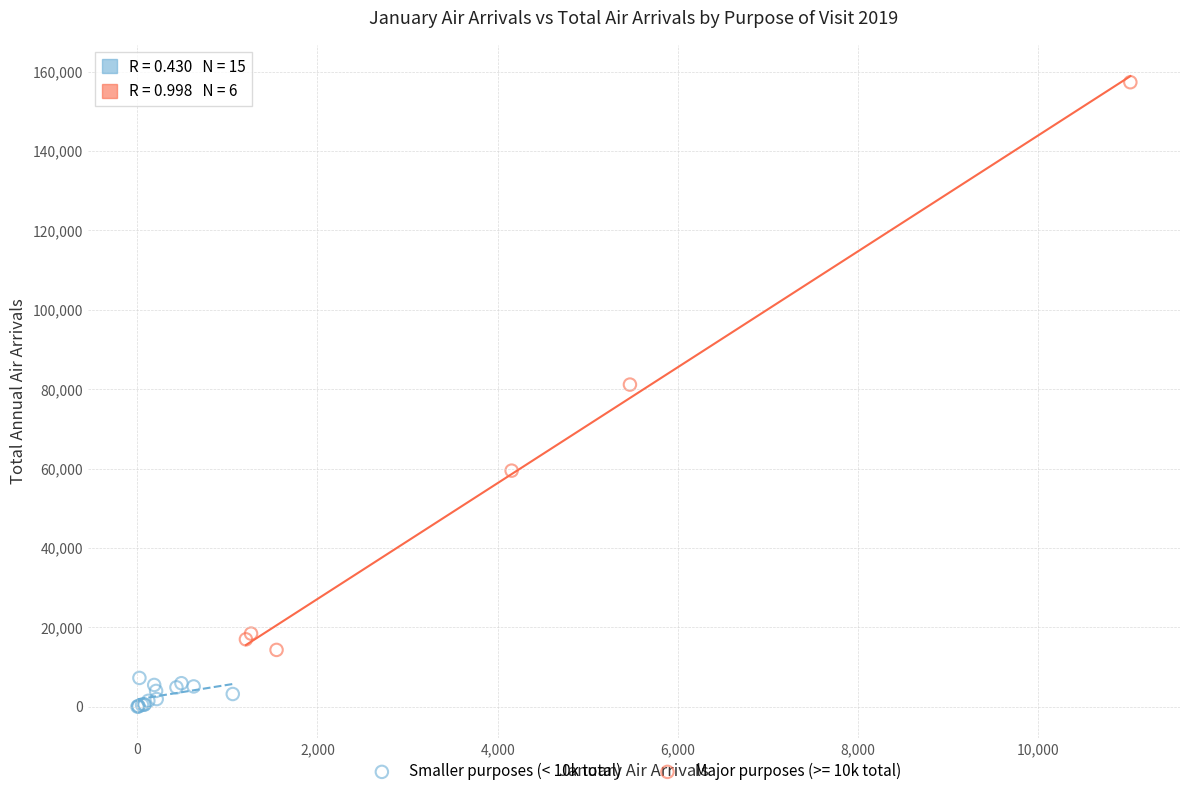

Which series has the widest spread of Y values?

Major purposes (>= 10k total)